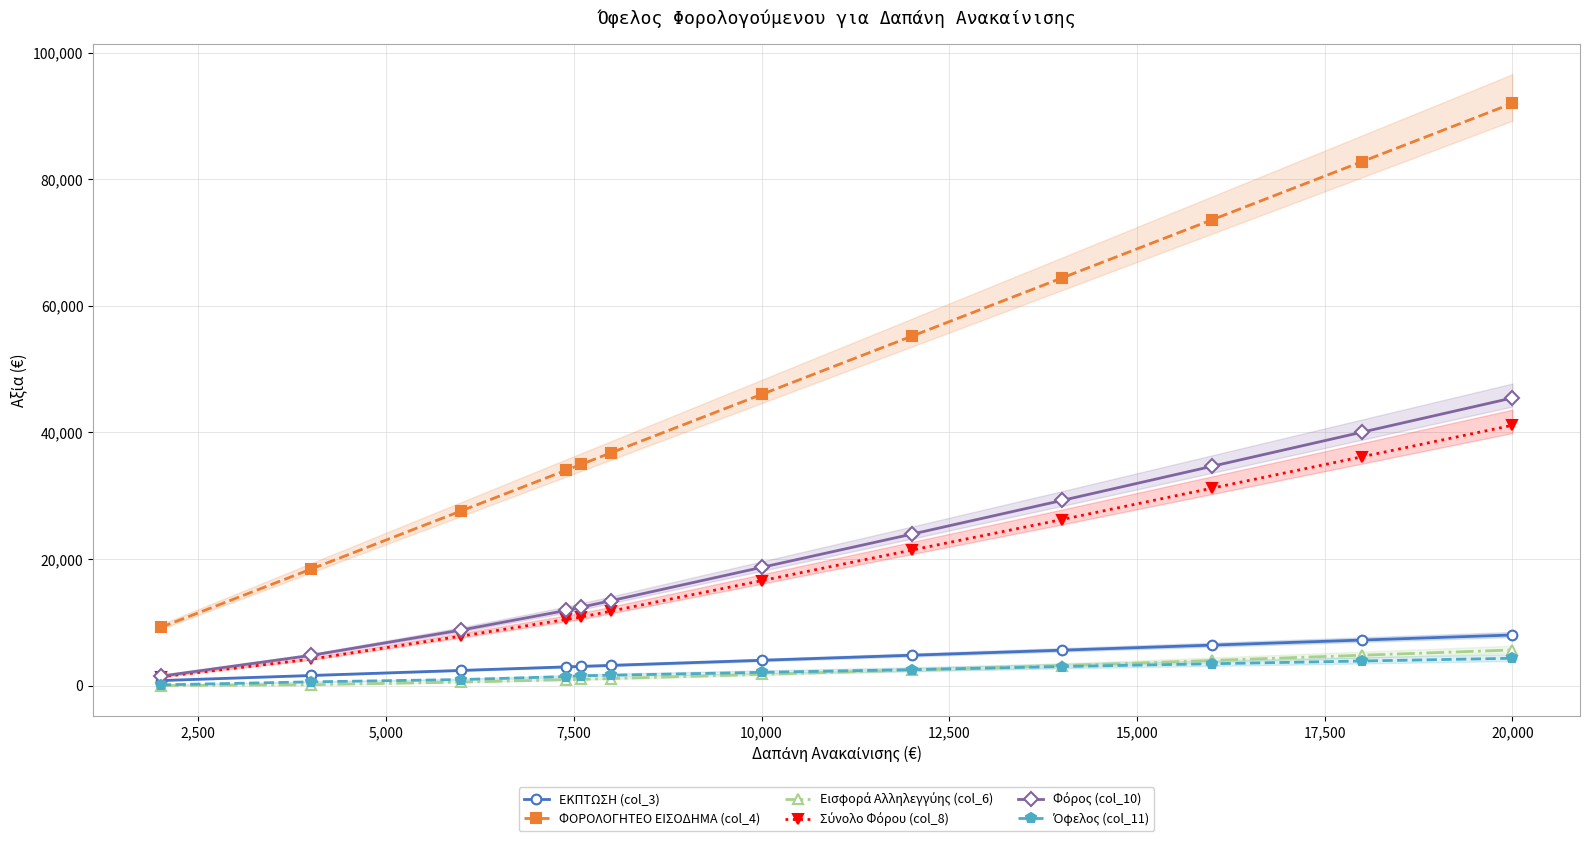

The value of ΦΟΡΟΛΟΓΗΤΕΟ ΕΙΣΟΔΗΜΑ (col_4) at 10,000 is 46000.0. True or false?

True